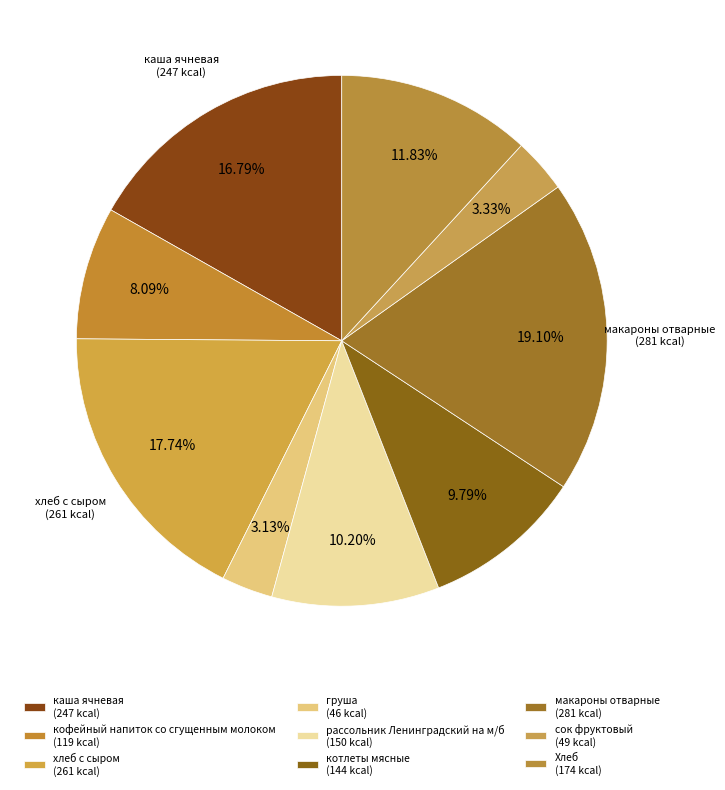

Does any single category account for the majority?

No